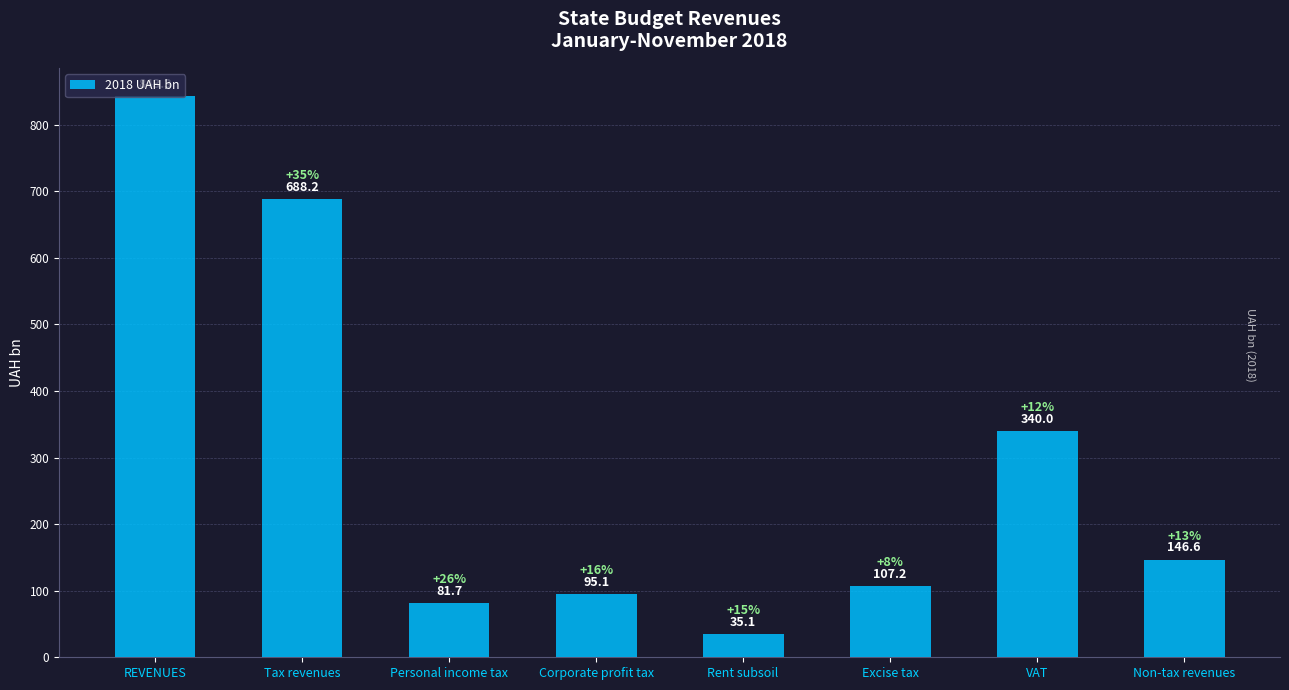

Which label corresponds to the smallest value in the chart?

Rent subsoil